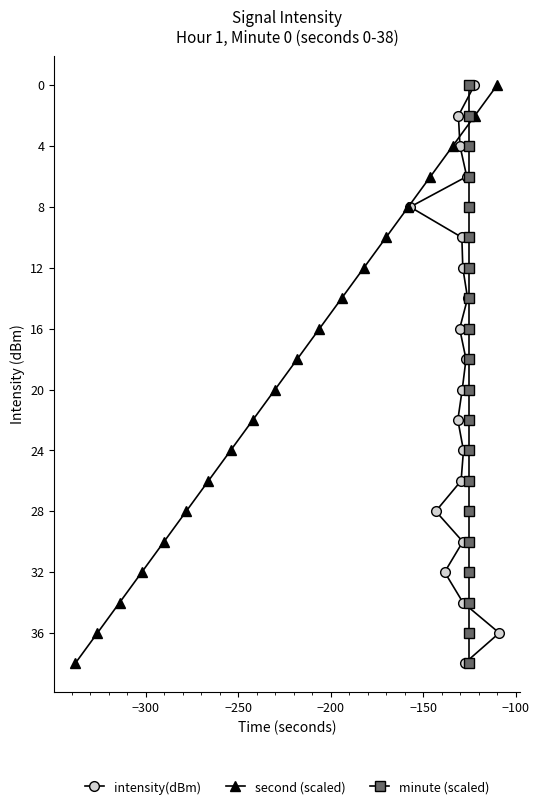

What is the highest value of the intensity(dBm) series?

38